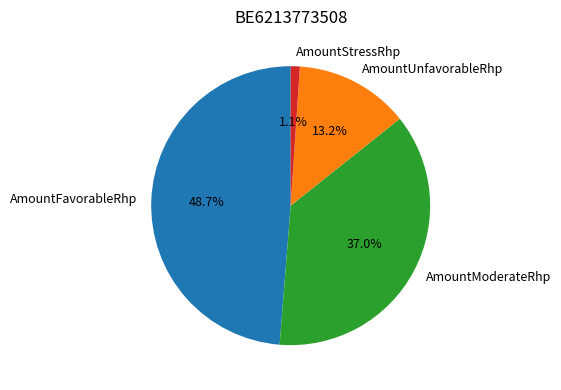

To the nearest percent, what is the difference between the largest and smallest slice percentages?

48%